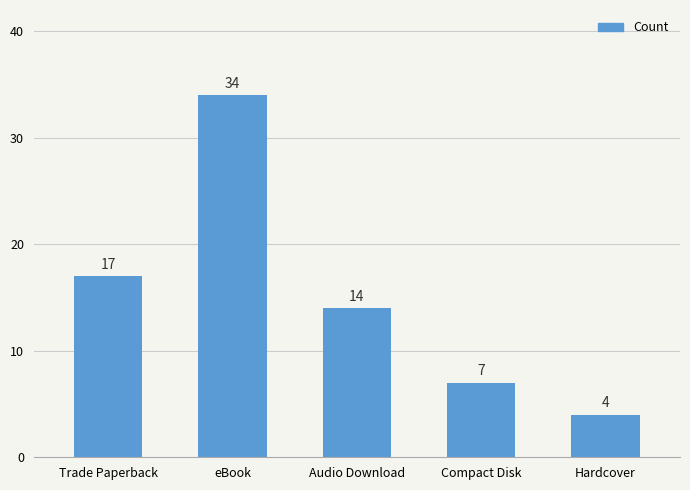

The chart shows a value of 14 at Audio Download. True or false?

True